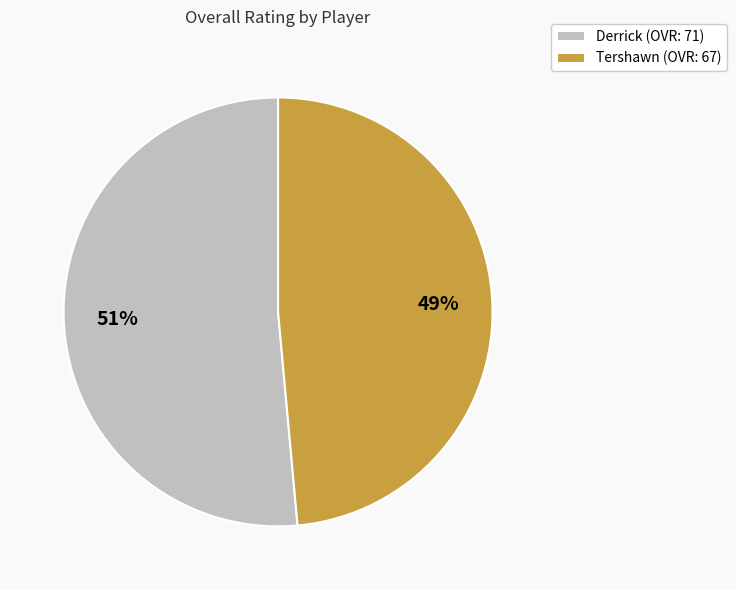

Rank the categories by value from highest to lowest.

Derrick, Tershawn